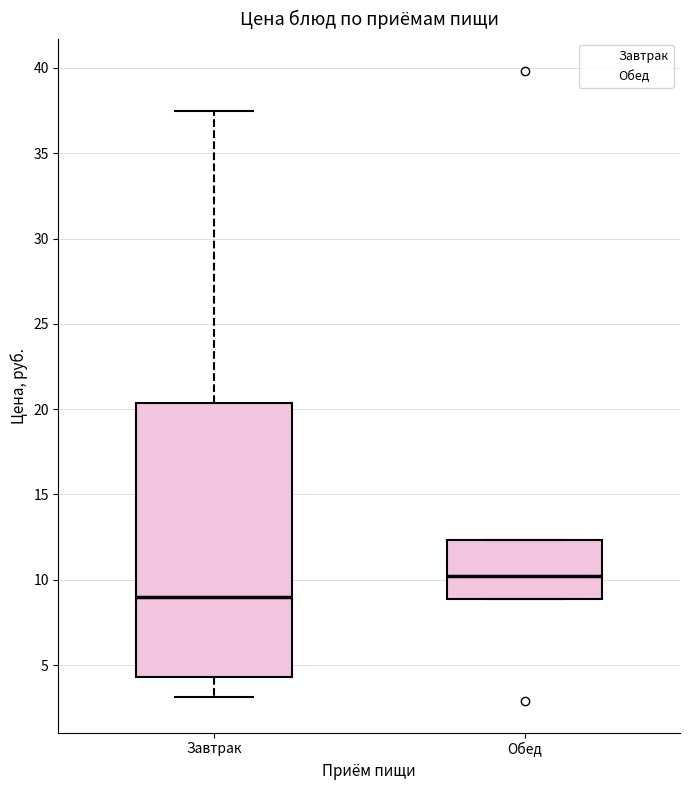

Where is the lower edge of the box for Завтрак on the y-axis? The values are not printed on the chart, so give them approximately, as read against the axis.

4.5